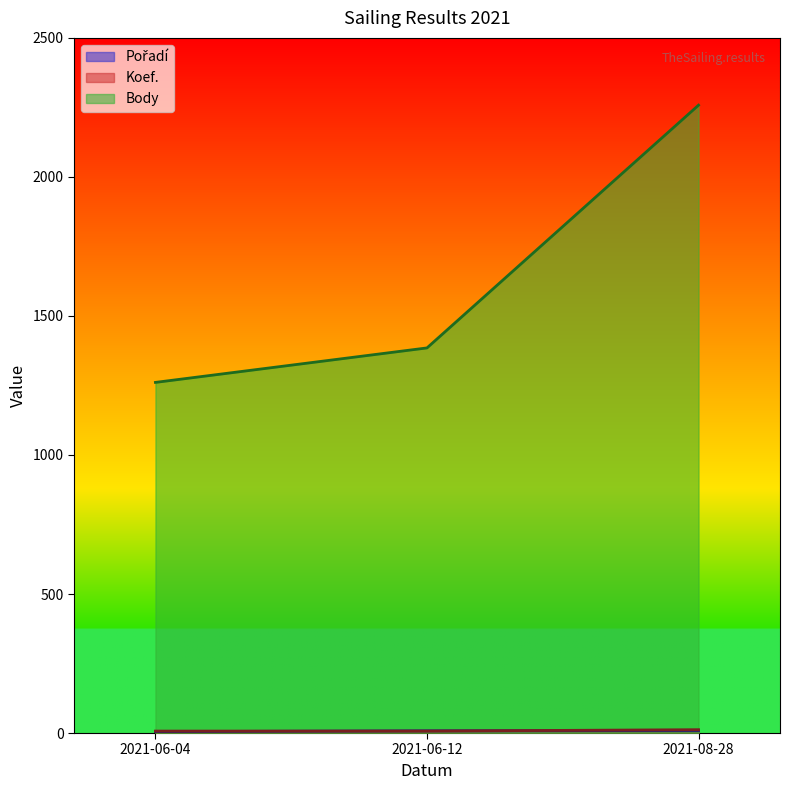

Which series has the largest range (max minus min)?

Body